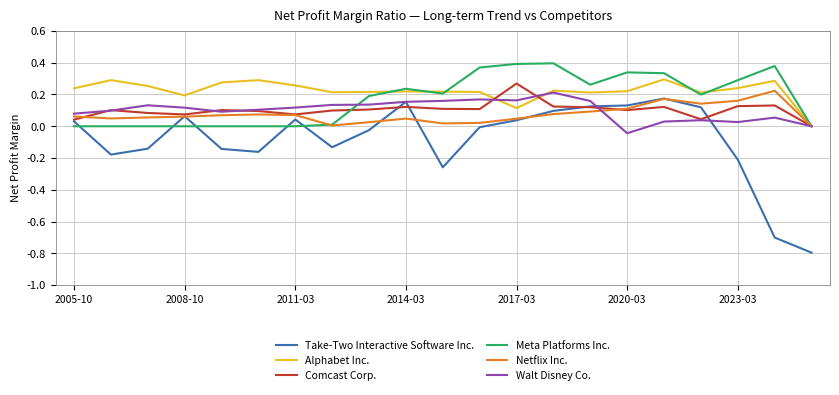

What is the smallest value displayed?

-0.8